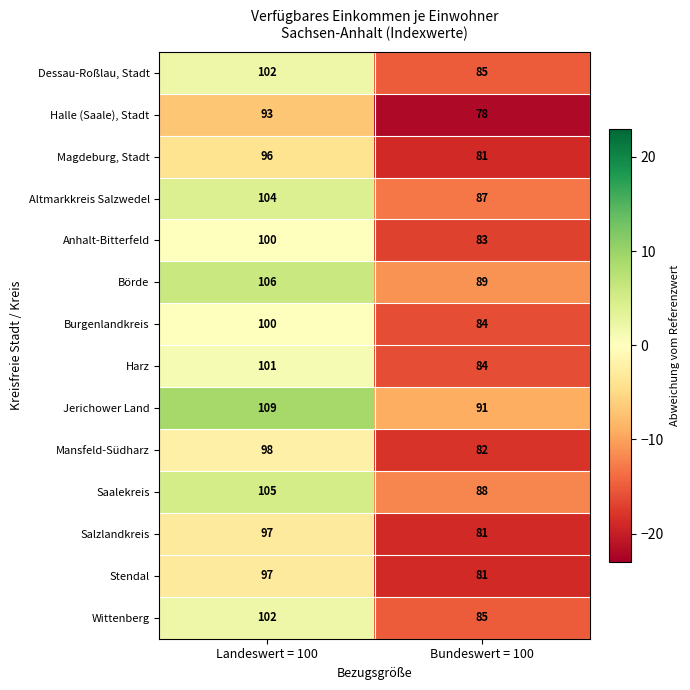

At which category is the sum across all series the highest?

Landeswert = 100